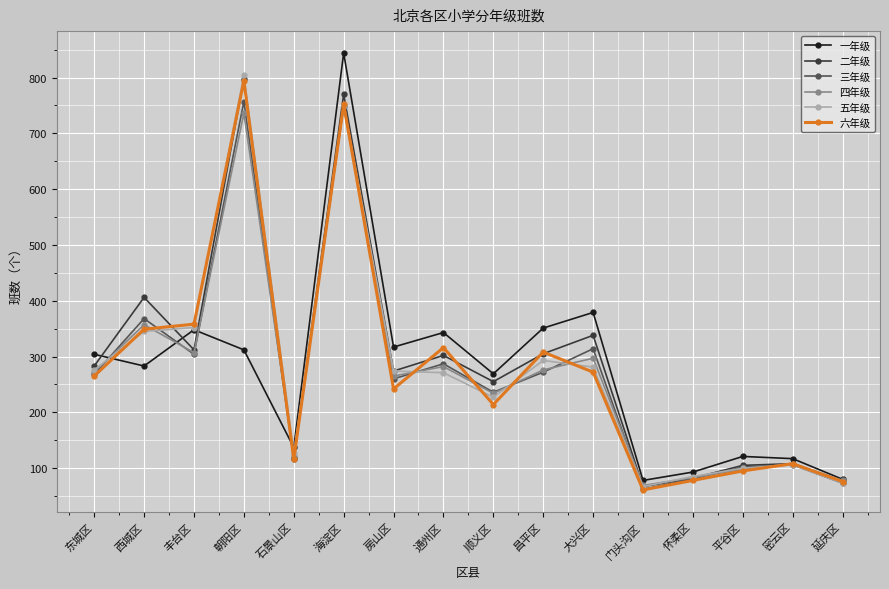

Where is the first local maximum for 四年级?

西城区